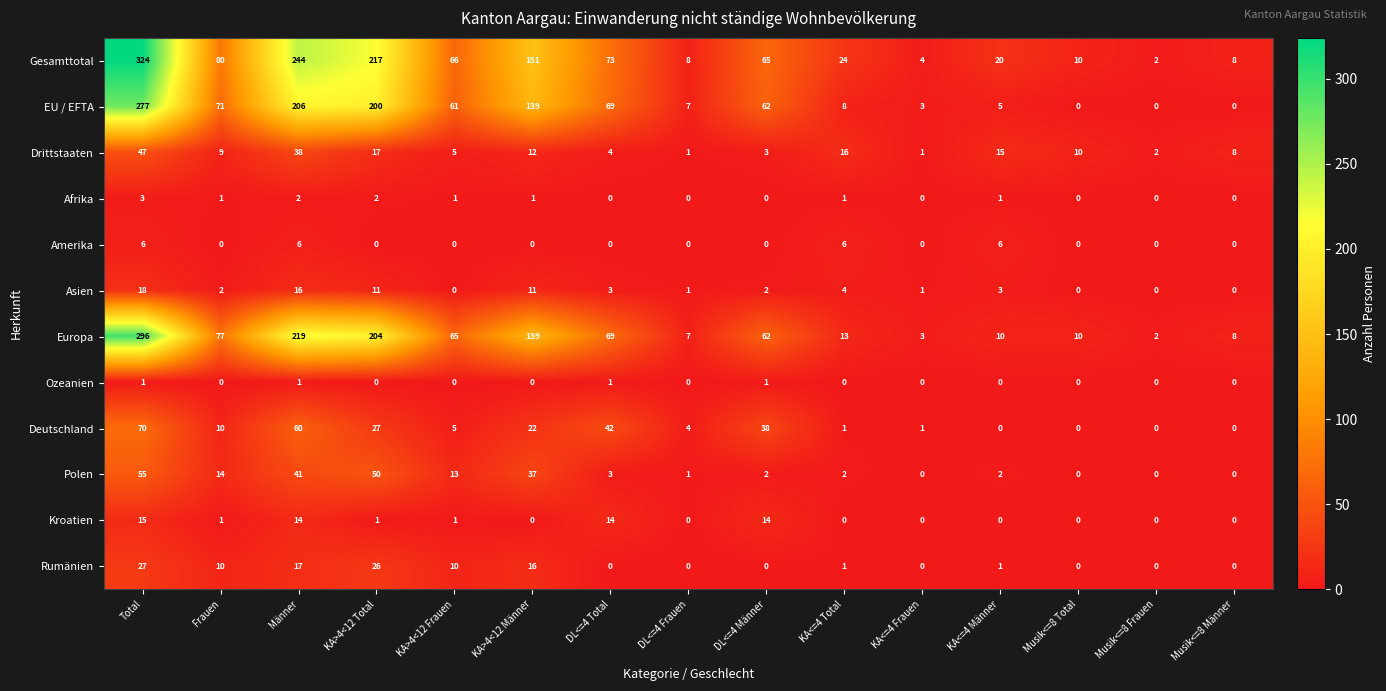

What is the difference between the second highest and minimum values in the EU / EFTA series?

206